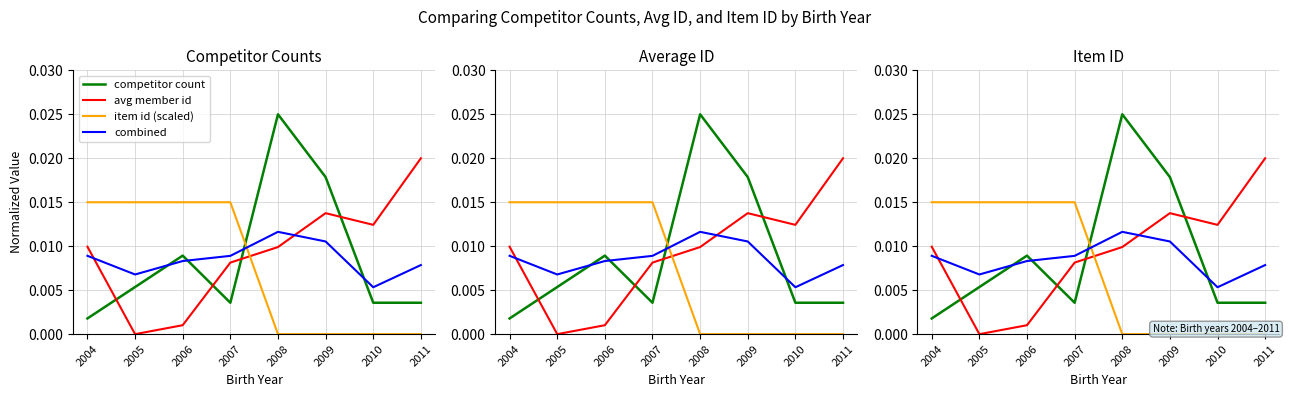

The item id (scaled) series shows 0.0 at 2007. True or false?

True